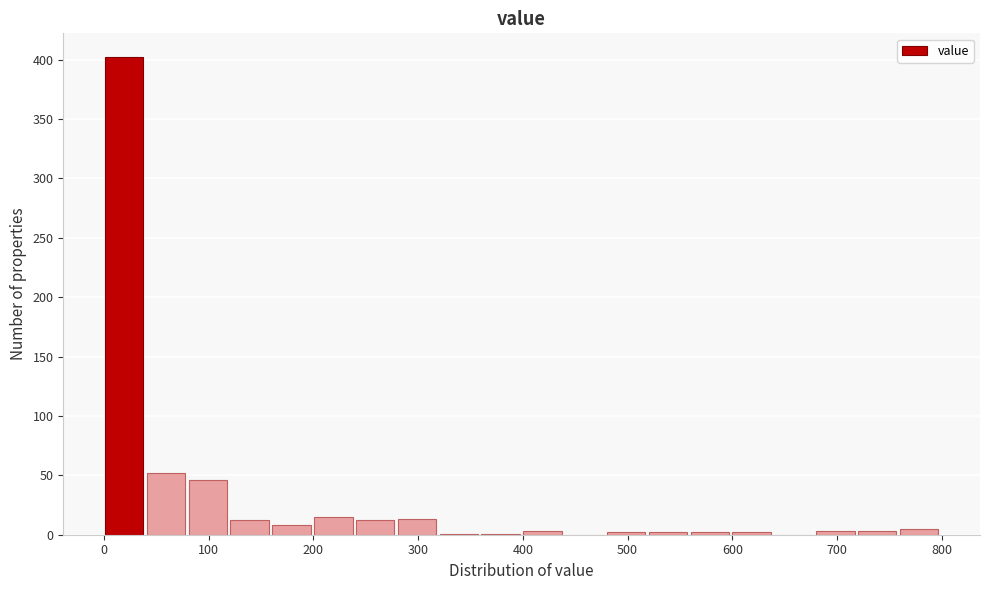

Around what value on the x-axis is the tallest bar? Give the approximate position of its centre, as read against the axis.

20